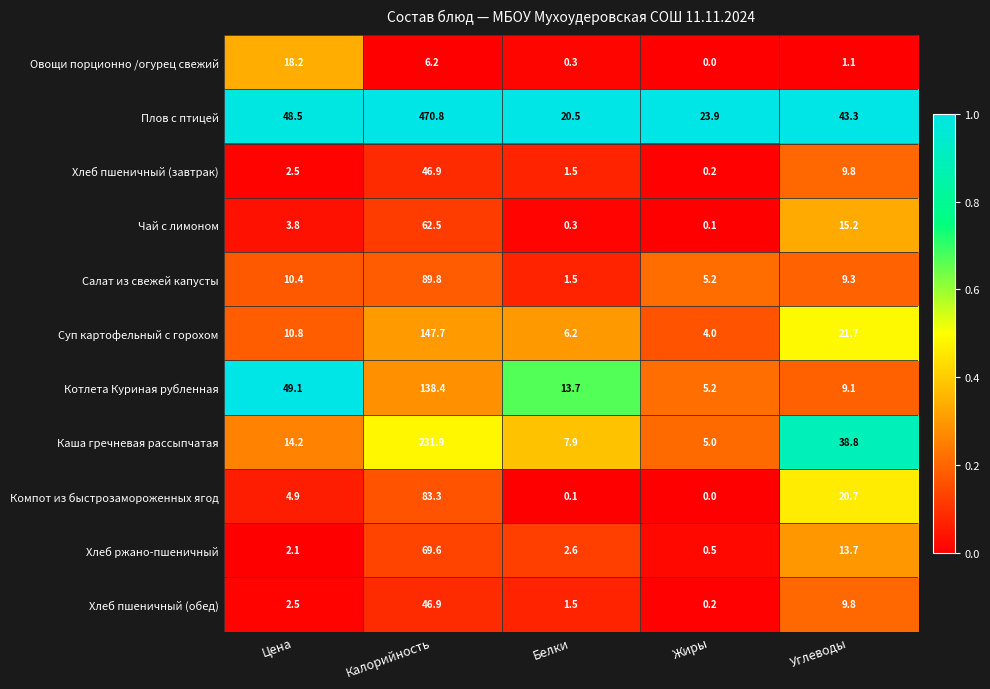

At which category is the sum across all series the highest?

Калорийность